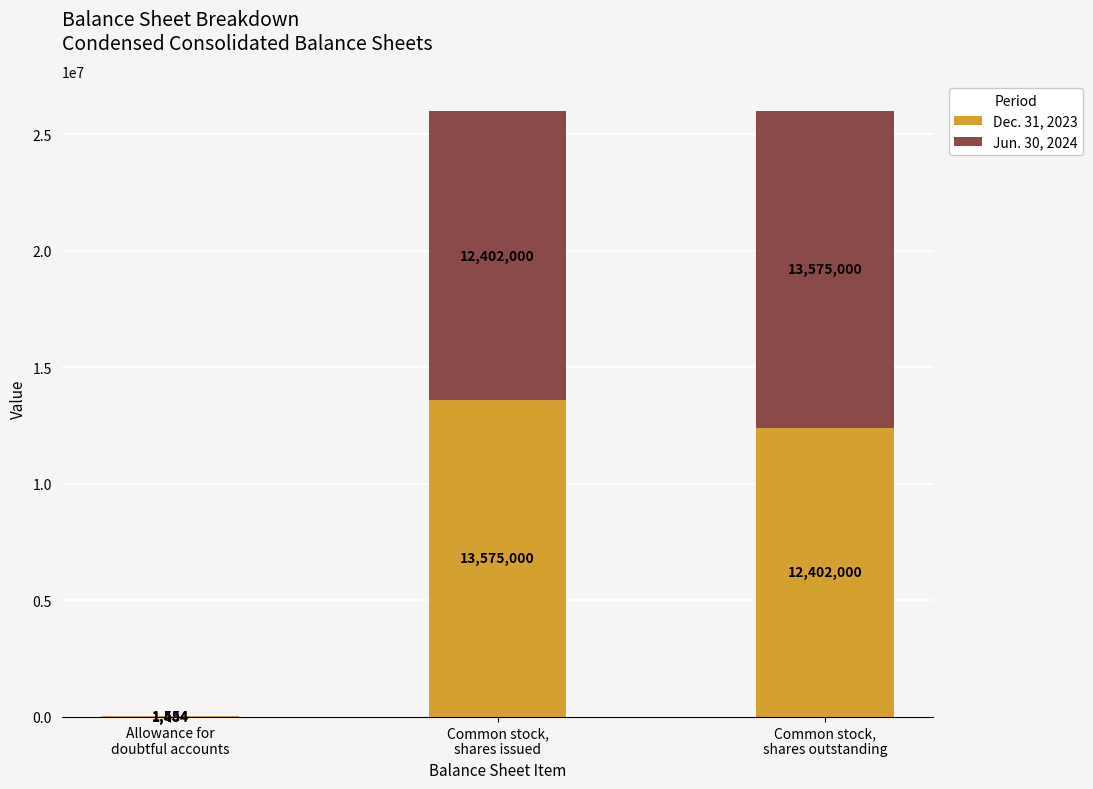

What is the sum of all Dec. 31, 2023 values?

25978484